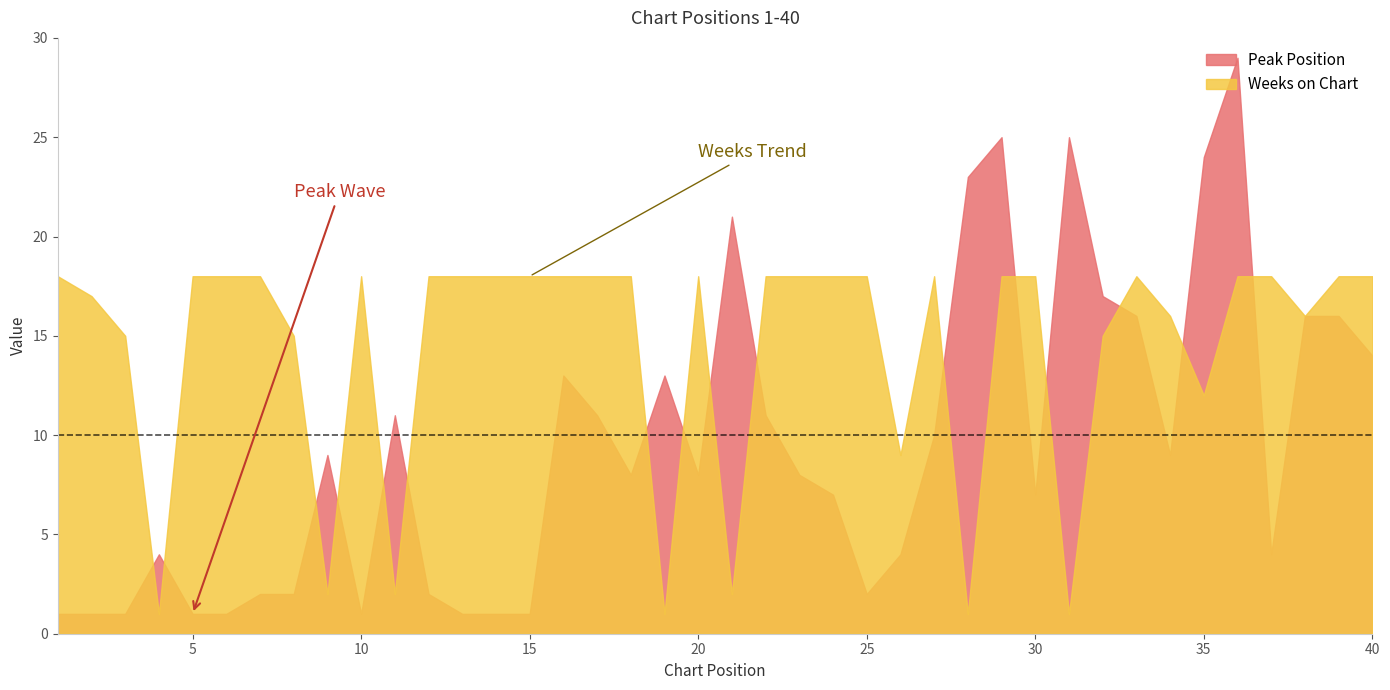

At which category is the sum across all series the highest?

36